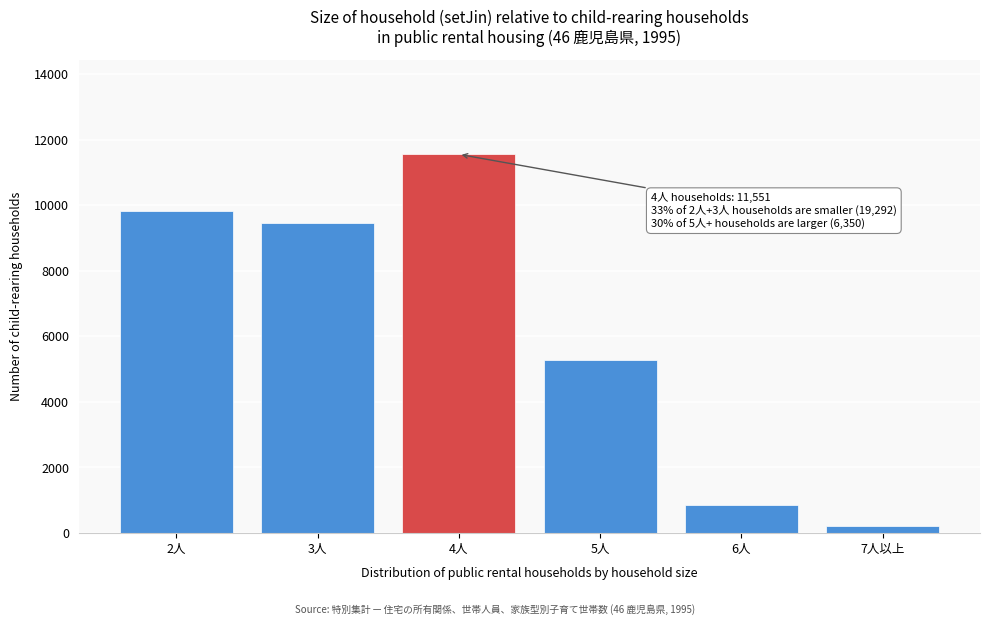

Reading right to left, what are all the values shown in this chart?

214	848	5288	11551	9455	9837